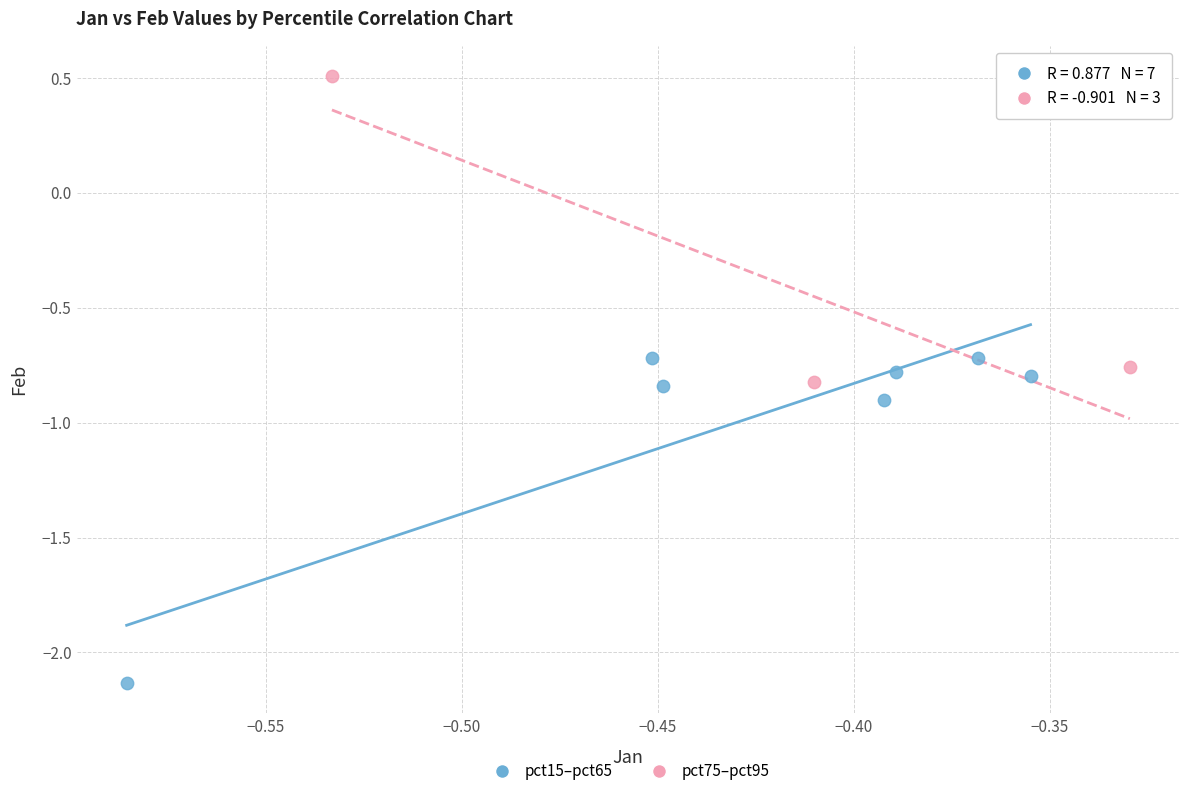

What are all the series names shown in the legend?

pct15–pct65, pct75–pct95